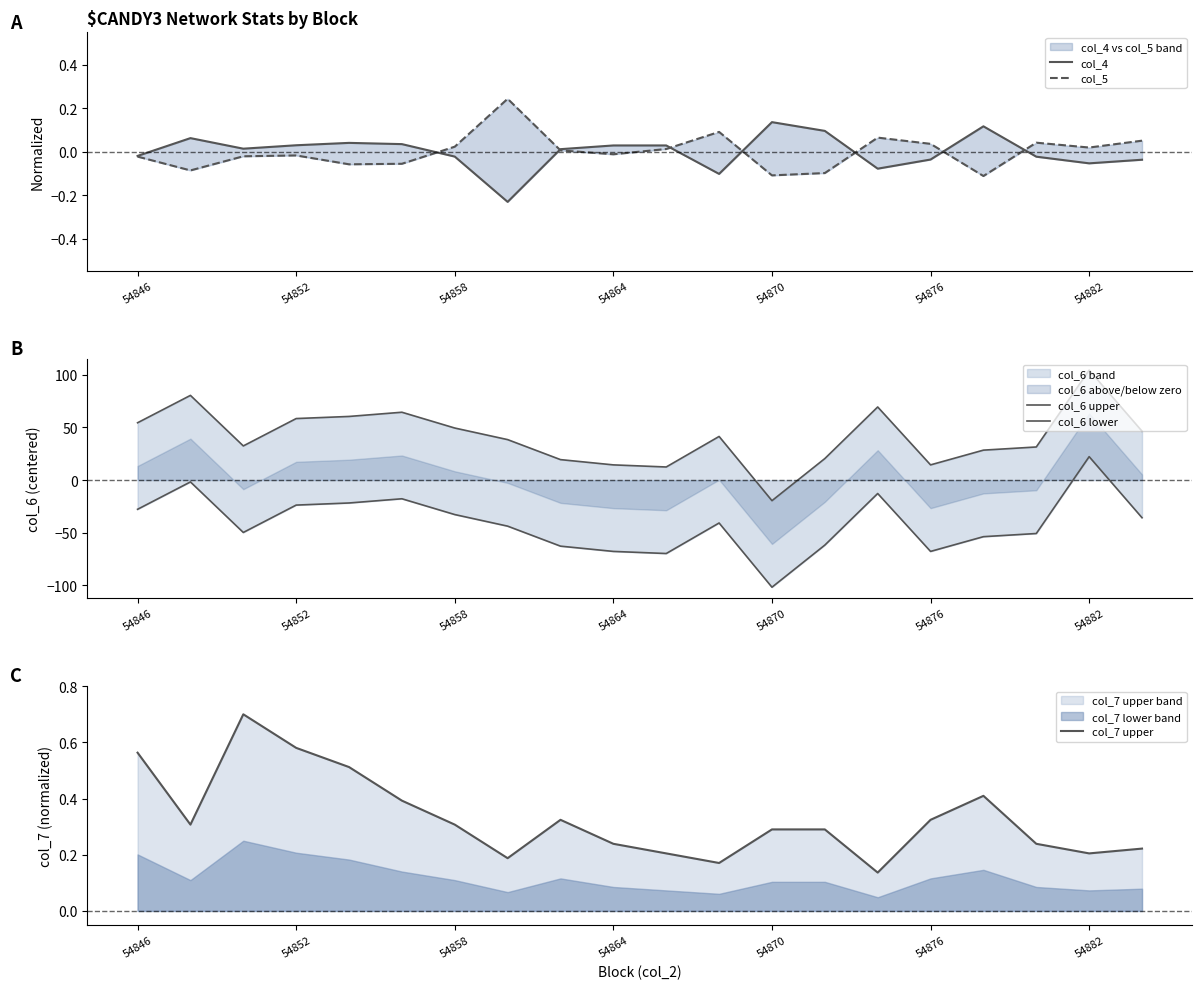

The value of col_7 upper at 54858 is 0.3. True or false?

True